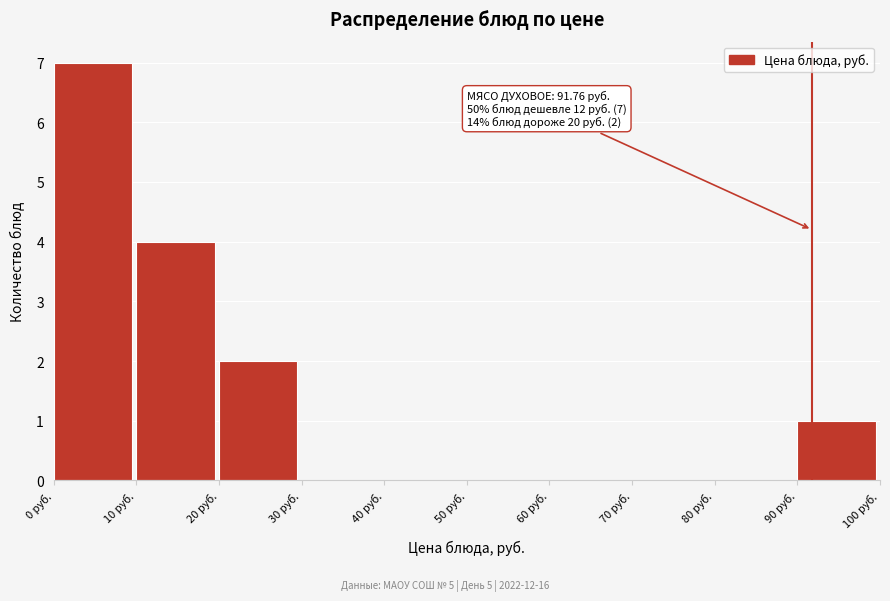

Over which range of the x-axis is the bar tallest?

0 to 10